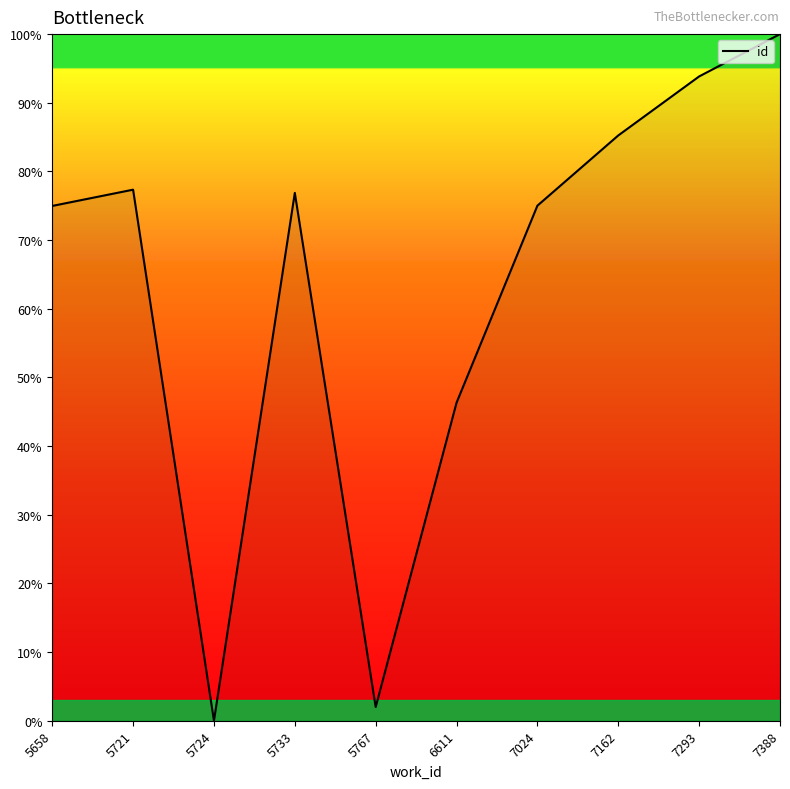

What is the difference between the values at 6611 and 7293?

47.5